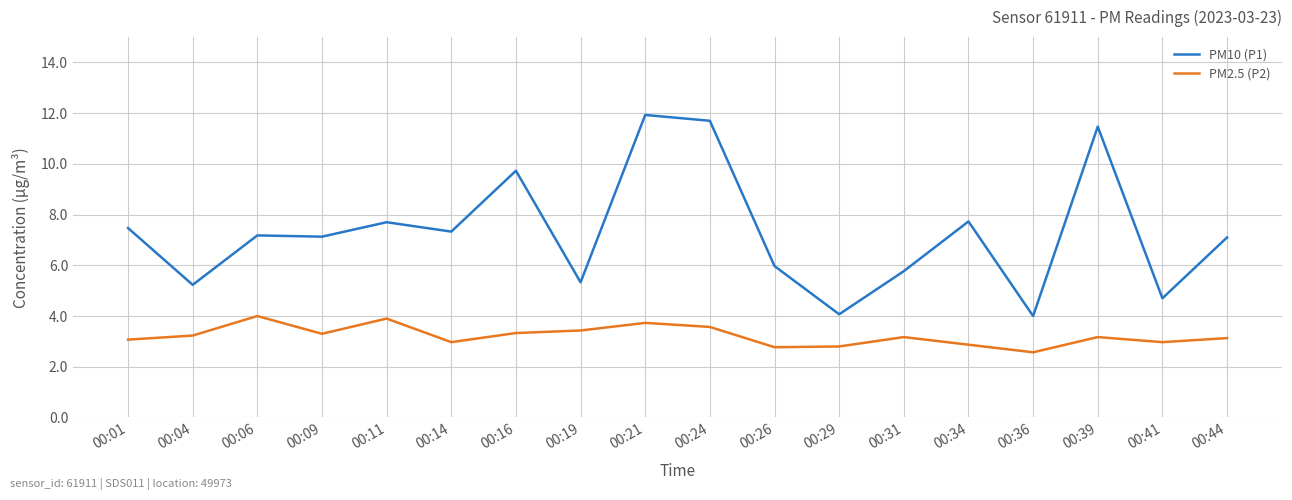

What is the average value of the PM10 (P1) series?

7.3